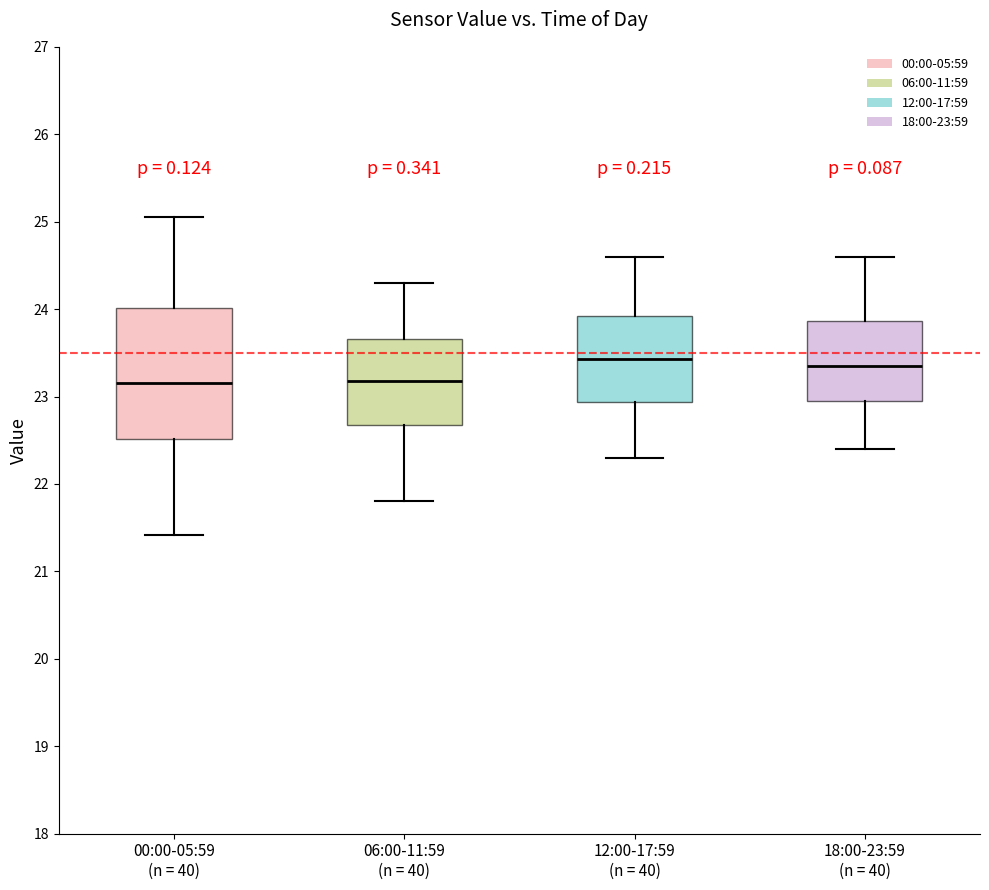

Reading left to right, read every box against the y-axis: the position of its median line, the range the box covers, and the ends of its whiskers. The values are not printed on the chart, so give them approximately, as read against the axis.

00:00-05:59 (n = 40): median 23.2, box 22.5 to 24.0, whiskers 21.4 to 25.1
06:00-11:59 (n = 40): median 23.2, box 22.7 to 23.7, whiskers 21.8 to 24.3
12:00-17:59 (n = 40): median 23.4, box 22.9 to 23.9, whiskers 22.3 to 24.6
18:00-23:59 (n = 40): median 23.4, box 23.0 to 23.9, whiskers 22.4 to 24.6